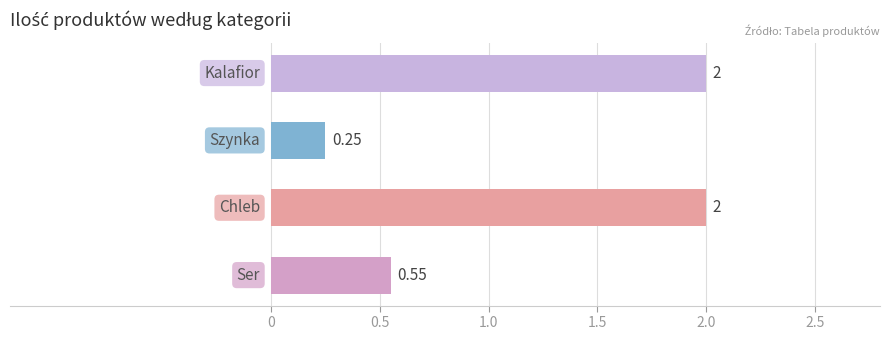

What is the greatest value displayed?

2.0